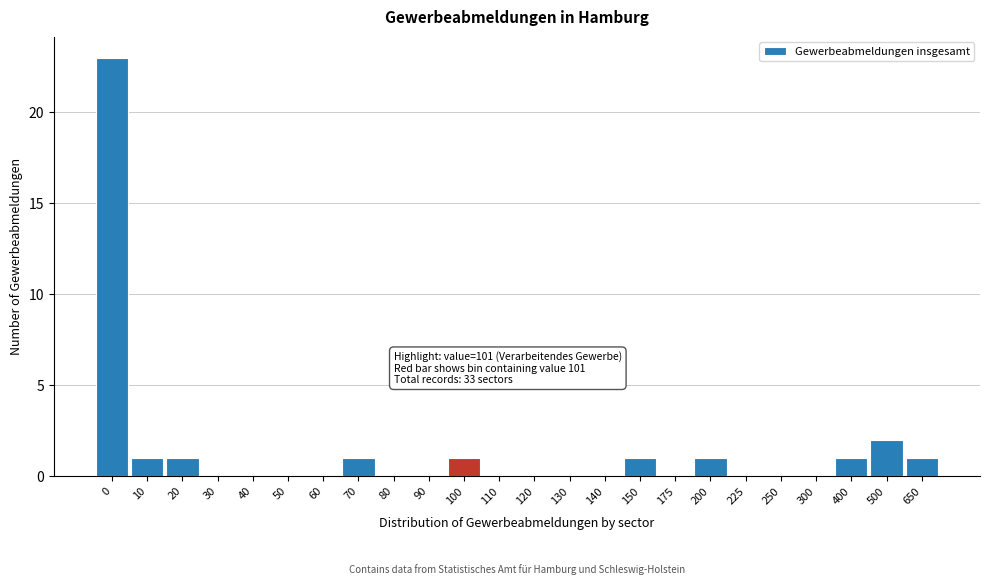

Reading right to left, extract all data points from this chart.

650=1	500=2	400=1	300=0	250=0	225=0	200=1	175=0	150=1	140=0	130=0	120=0	110=0	100=1	90=0	80=0	70=1	60=0	50=0	40=0	30=0	20=1	10=1	0=23